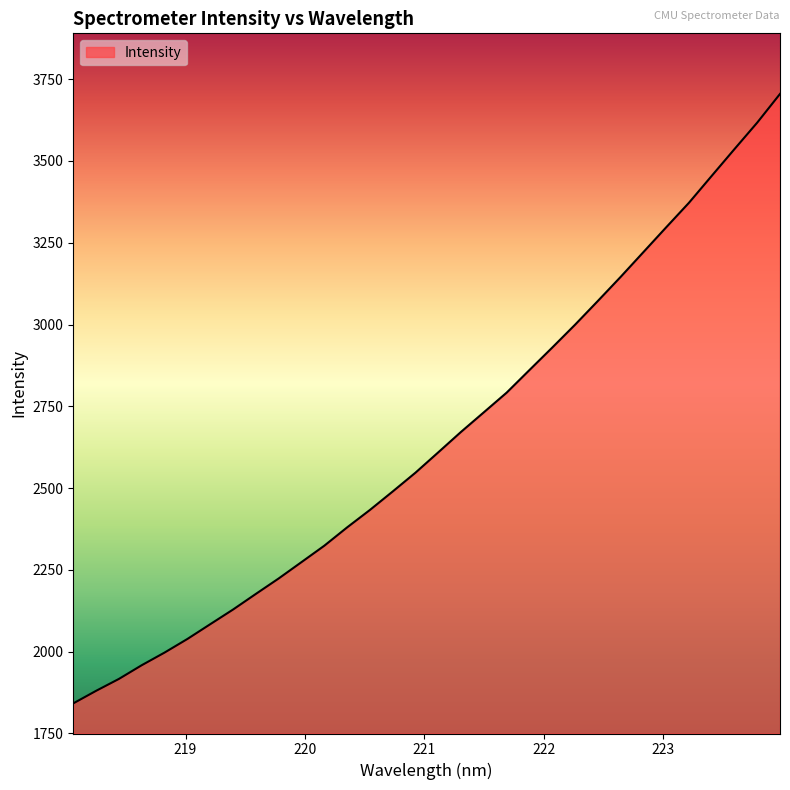

What is the average value?

2647.0